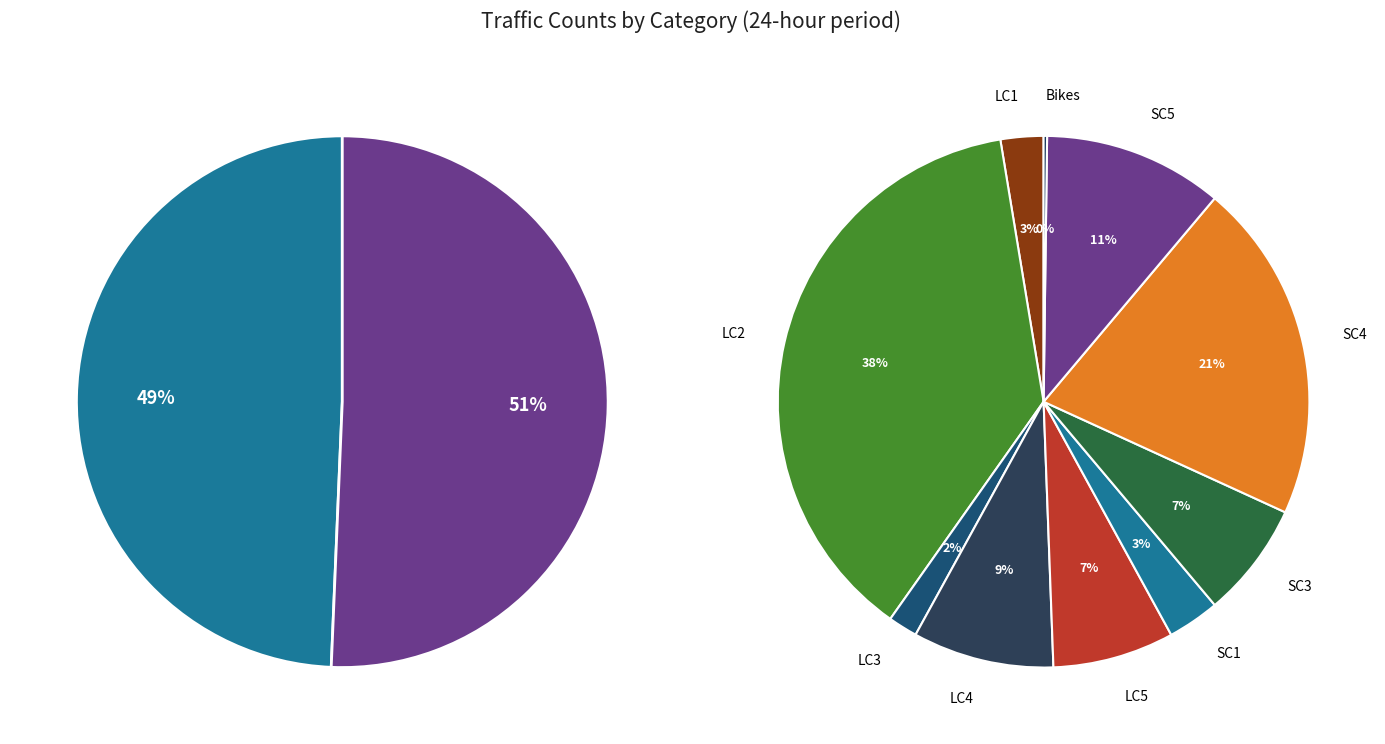

Does LC5 represent more than half of the total?

No